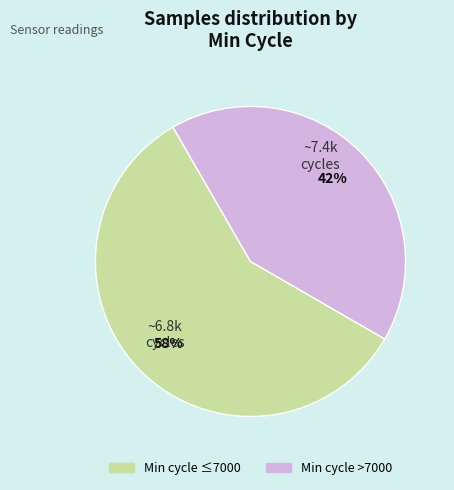

How many segments does this pie chart have?

2